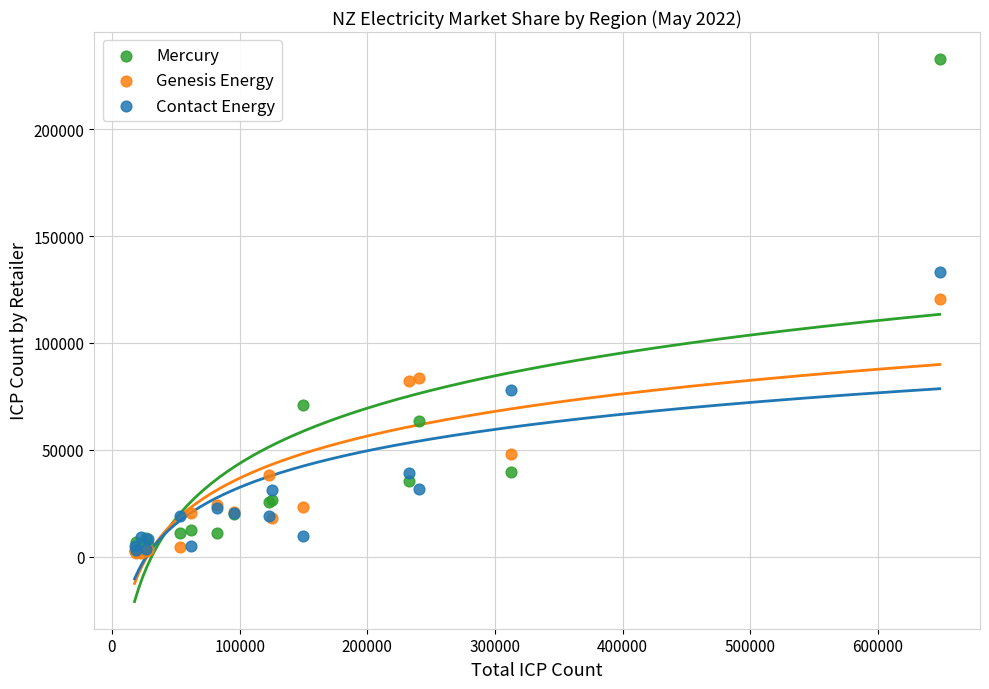

Across all series, what Y value is closest to 117140?

120507